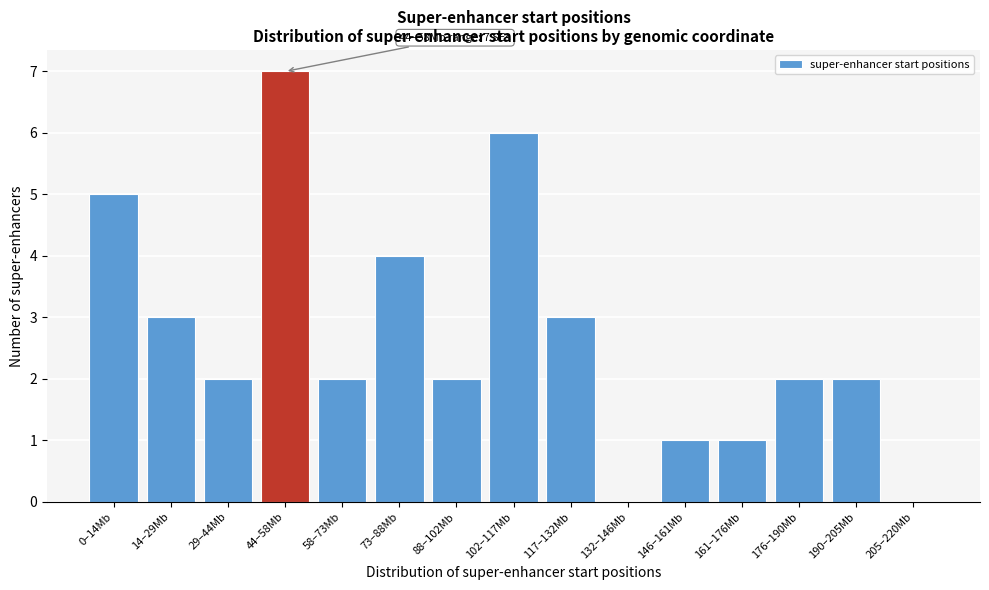

Reading left to right, list all the values displayed in this chart.

0–14Mb=5	14–29Mb=3	29–44Mb=2	44–58Mb=7	58–73Mb=2	73–88Mb=4	88–102Mb=2	102–117Mb=6	117–132Mb=3	132–146Mb=0	146–161Mb=1	161–176Mb=1	176–190Mb=2	190–205Mb=2	205–220Mb=0